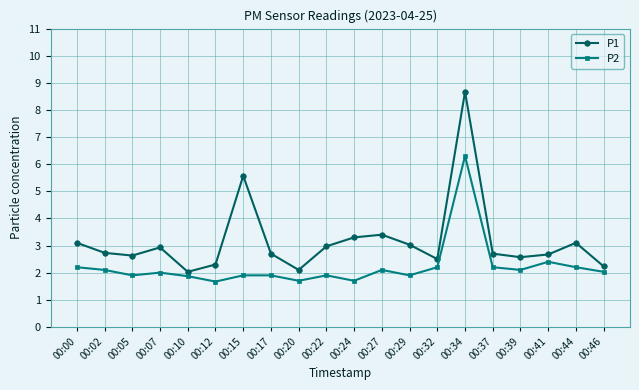

At which category is the sum across all series the highest?

00:34